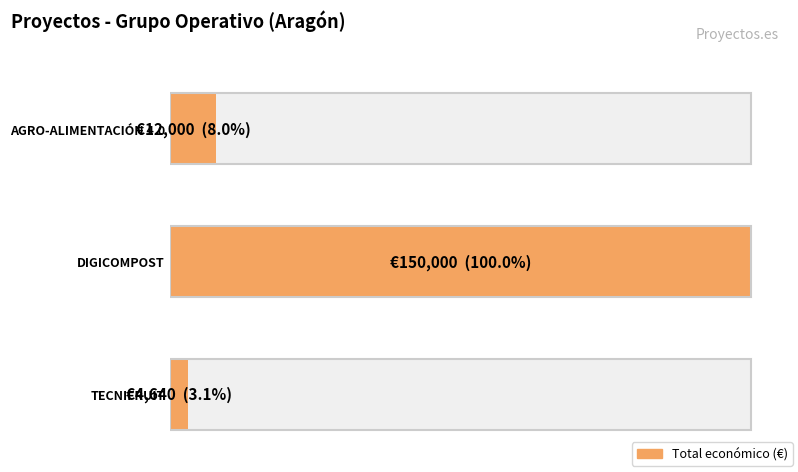

Is it true that the value at AGRO-ALIMENTACIÓN 4.0 is 7746?

False